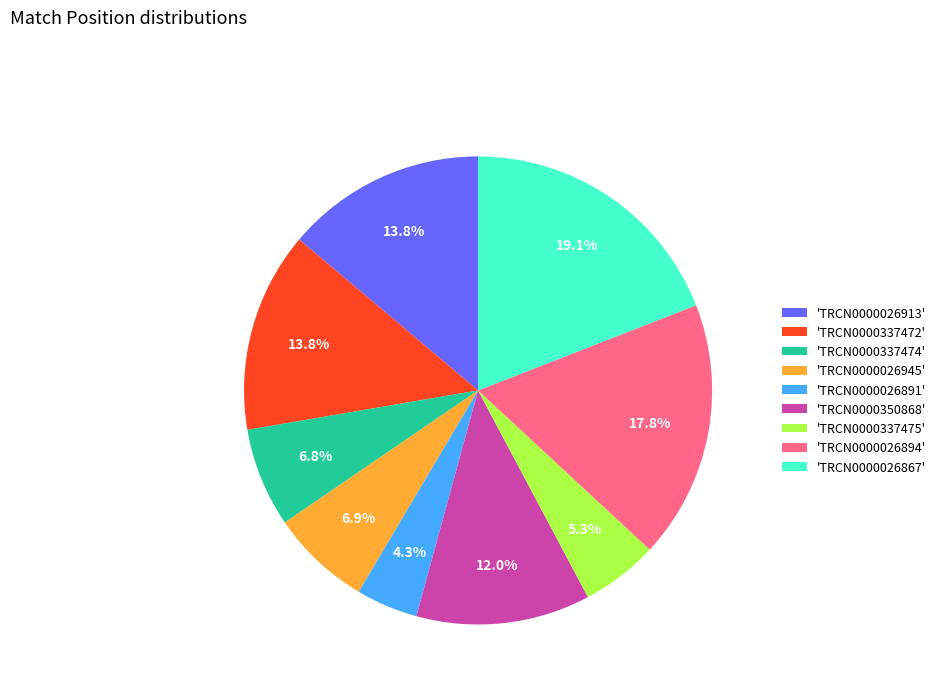

Combined, what portion of the pie is 'TRCN0000026891' and 'TRCN0000026894'?

22.1%